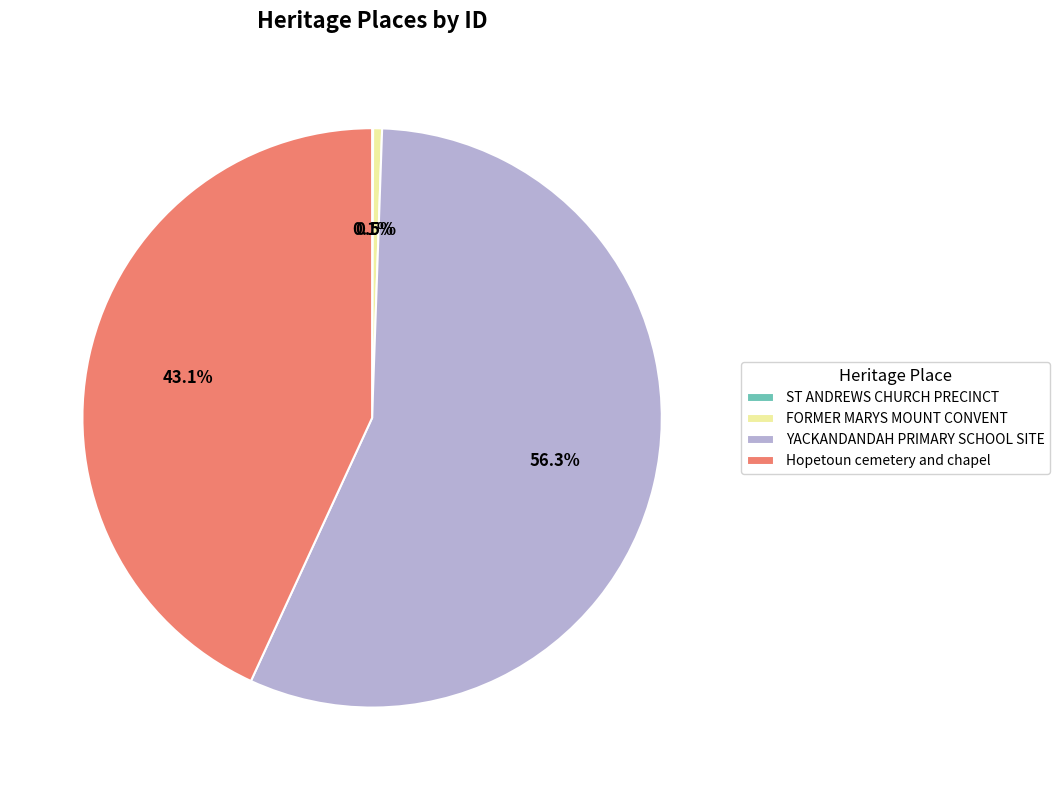

Which category has the biggest portion of the pie?

YACKANDANDAH PRIMARY SCHOOL SITE